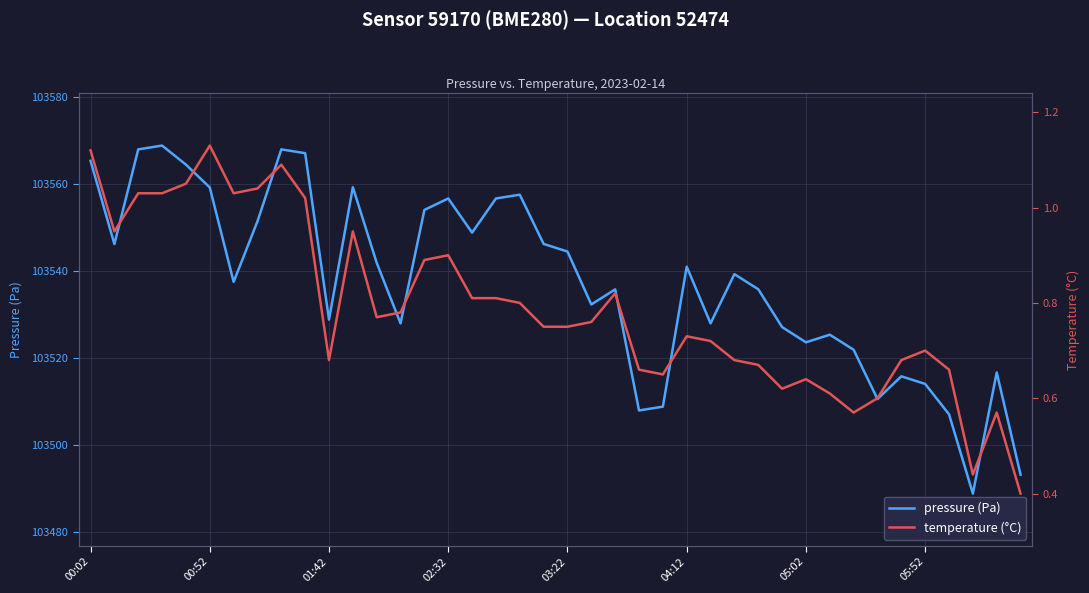

List the series in order of their peak value, highest first.

pressure (Pa), temperature (°C)